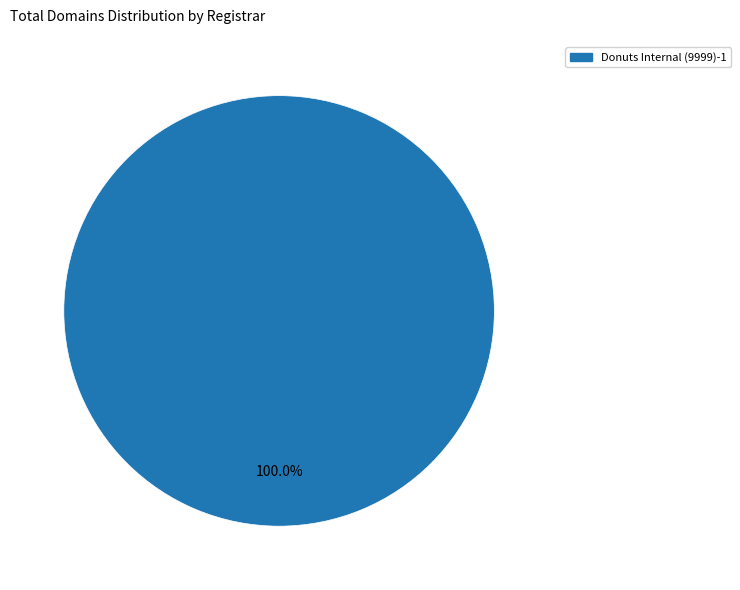

Does any single category account for the majority?

Yes